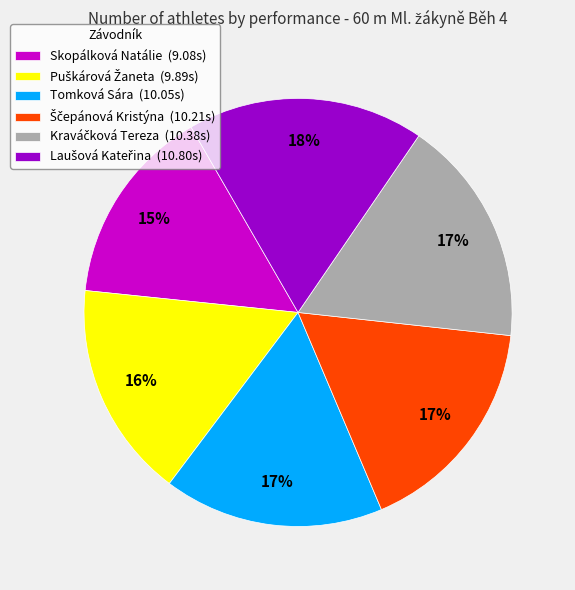

What percentage is the Tomková Sára (10.05s) slice, to the nearest percent?

17%